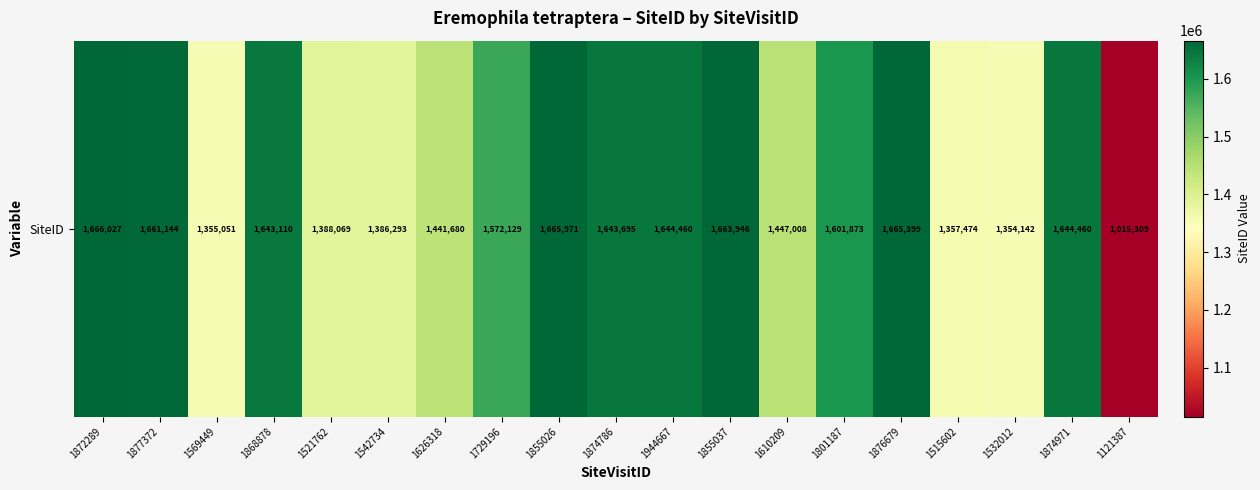

How many values exceed 1601873?

9